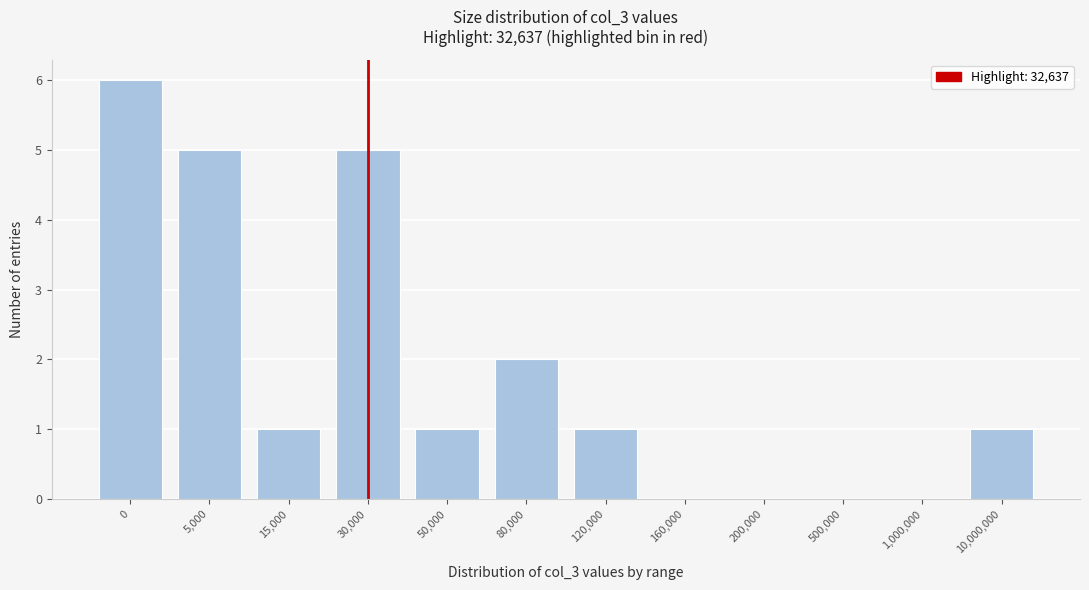

Reading left to right, list all the values displayed in this chart.

0=6	5,000=5	15,000=1	30,000=5	50,000=1	80,000=2	120,000=1	160,000=0	200,000=0	500,000=0	1,000,000=0	10,000,000=1